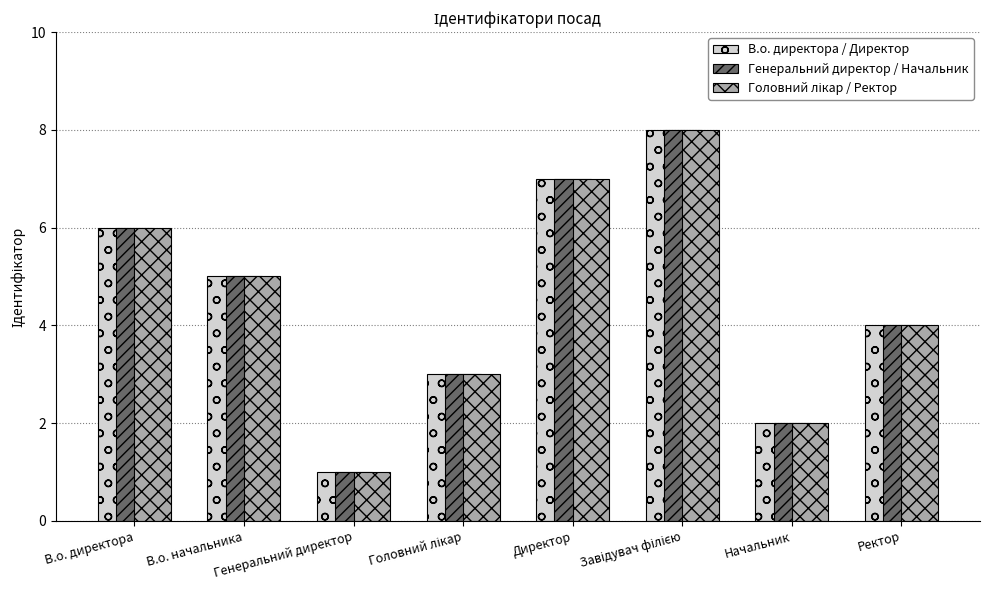

True or false: В.о. директора / Директор has a value of 2 at Завідувач філією.

False